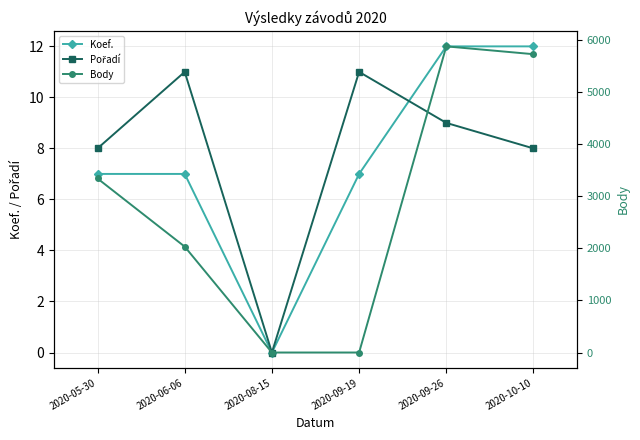

At which category does Pořadí reach its first local peak?

2020-06-06